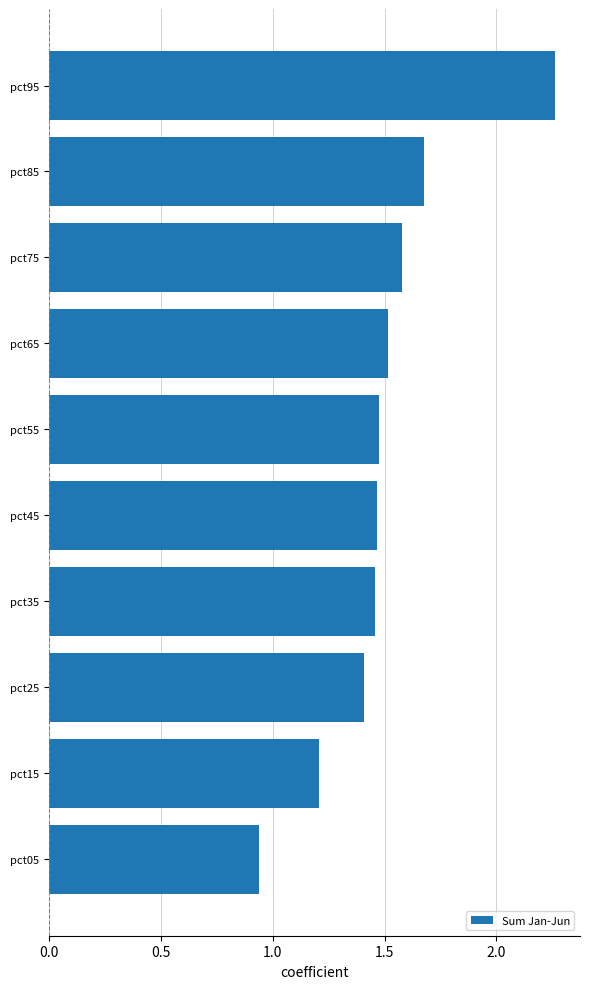

What is the sum of all values?

15.0